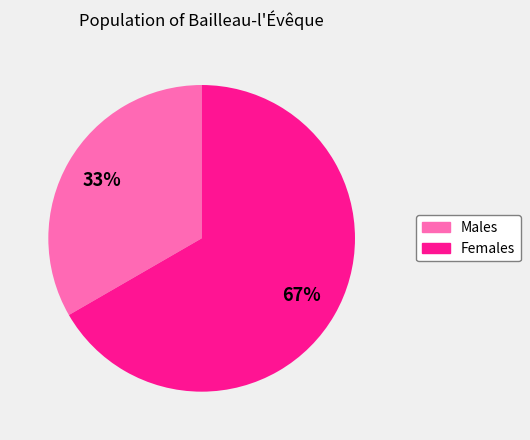

How many slices are in this pie chart?

2